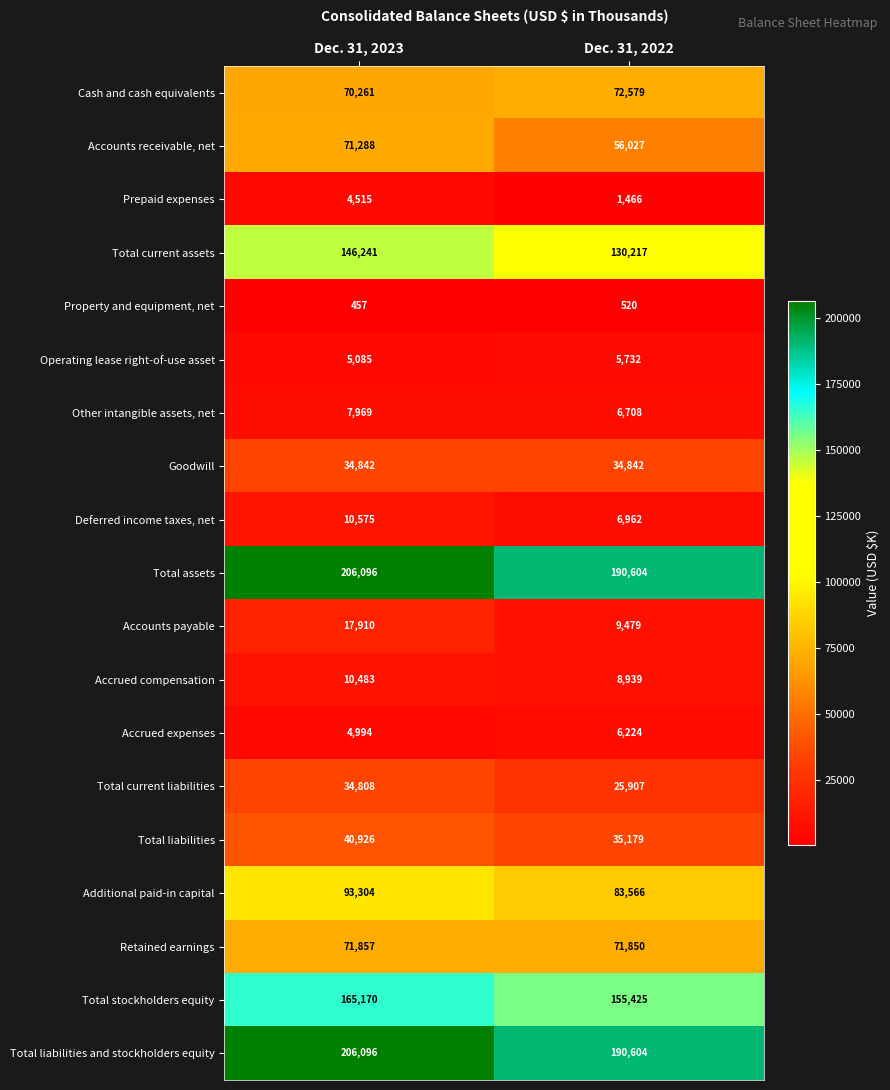

What is the total value across all series at Dec. 31, 2022?

1092830